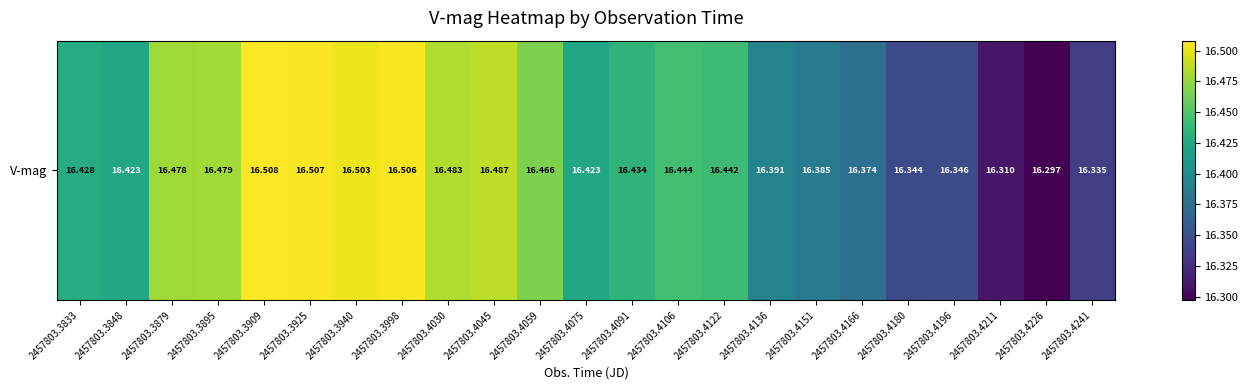

What is the difference between the maximum and minimum values?

0.2